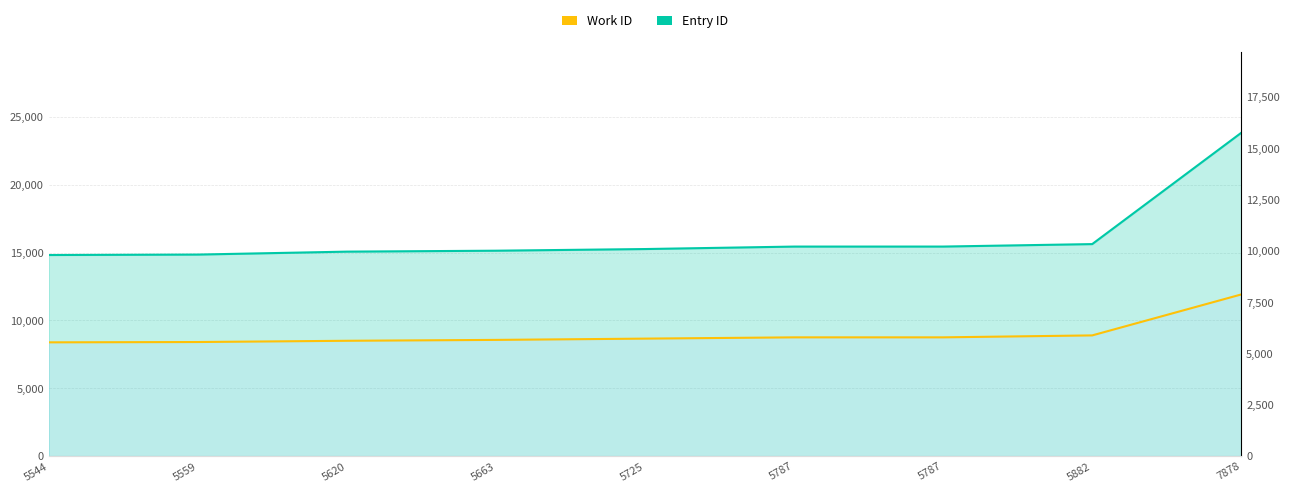

True or false: there are more than 0 points higher than both neighbors.

False